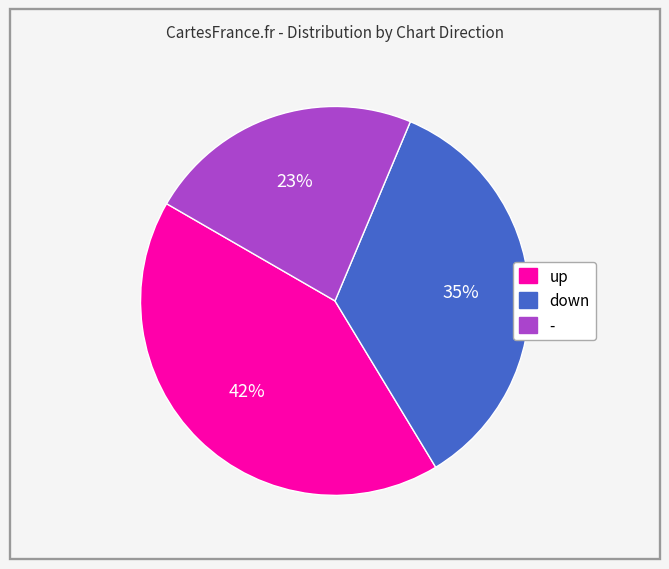

True or false: up accounts for 27% of the total.

False